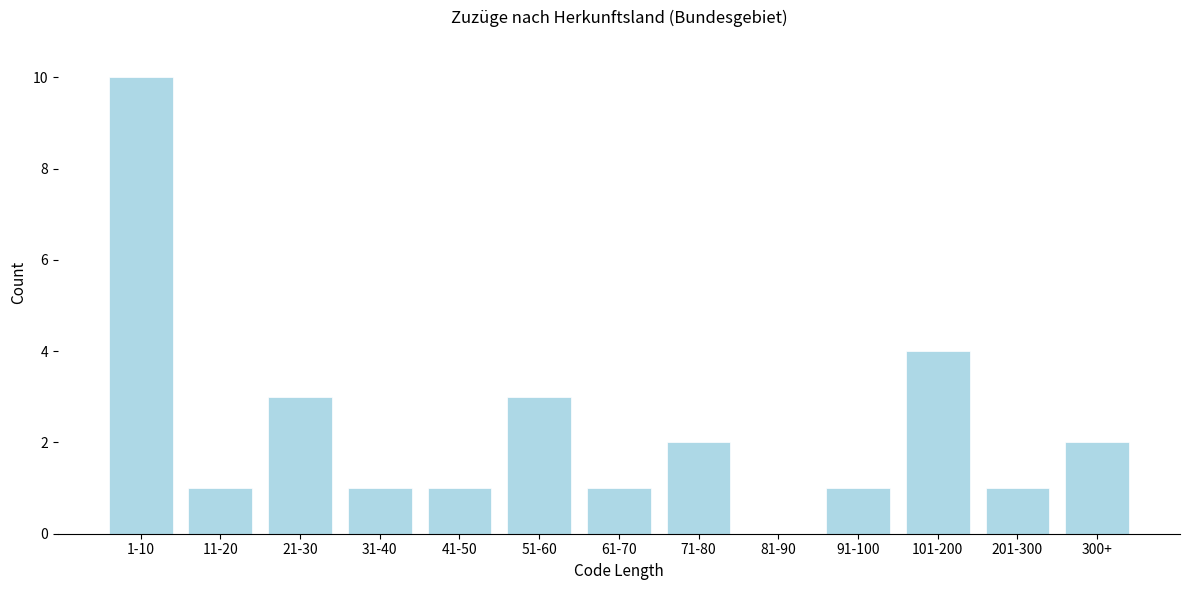

Reading right to left, transcribe all the data shown in this chart.

300+=2	201-300=1	101-200=4	91-100=1	81-90=0	71-80=2	61-70=1	51-60=3	41-50=1	31-40=1	21-30=3	11-20=1	1-10=10